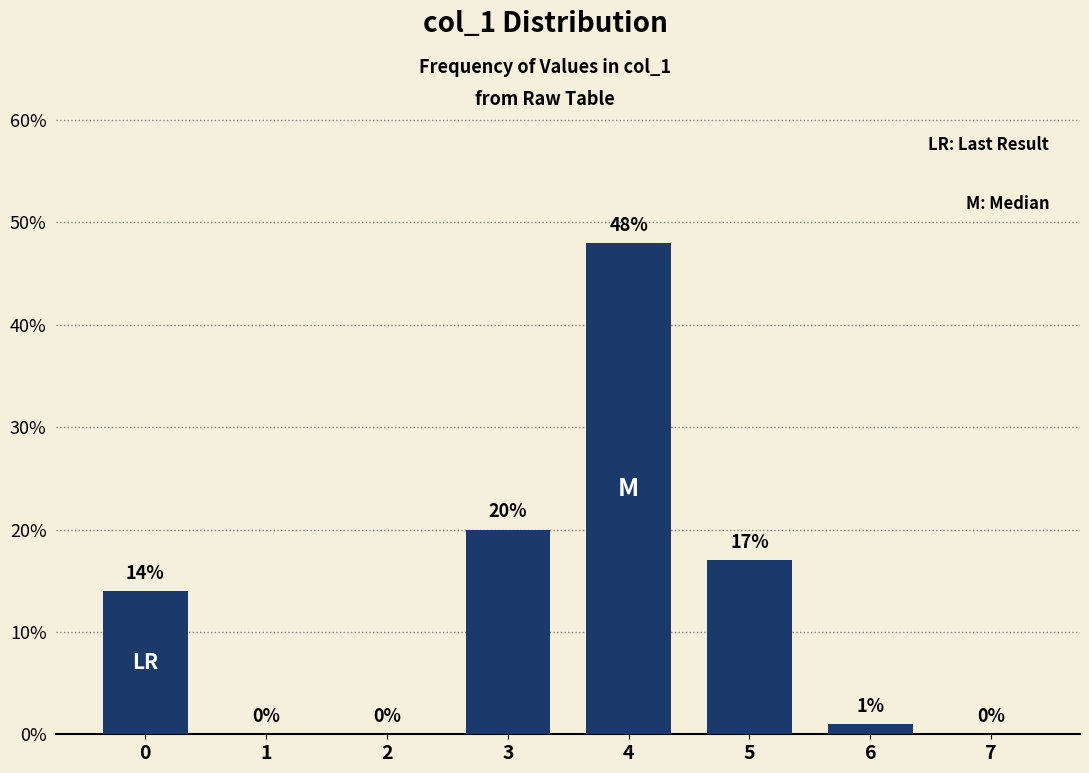

Reading left to right, list all the values displayed in this chart.

0=14.0	1=0.0	2=0.0	3=20.0	4=48.0	5=17.0	6=1.0	7=0.0